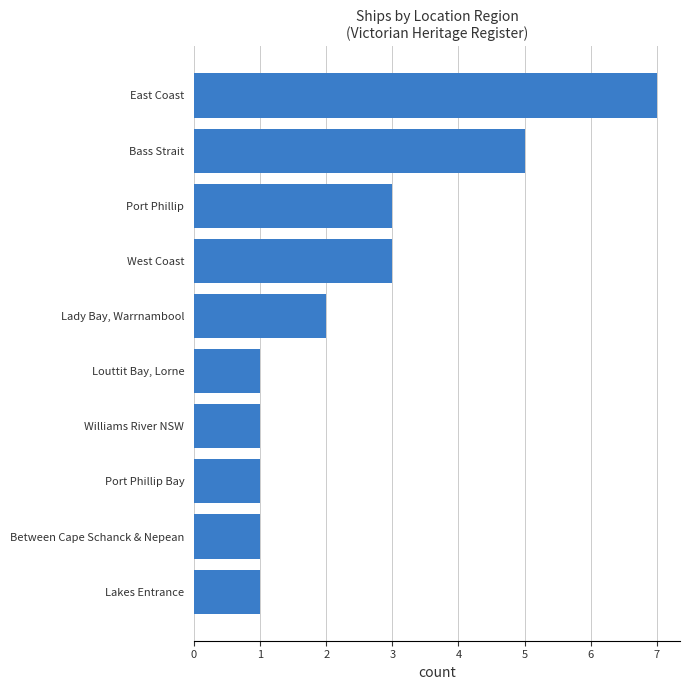

What is the difference between the maximum and minimum values?

6